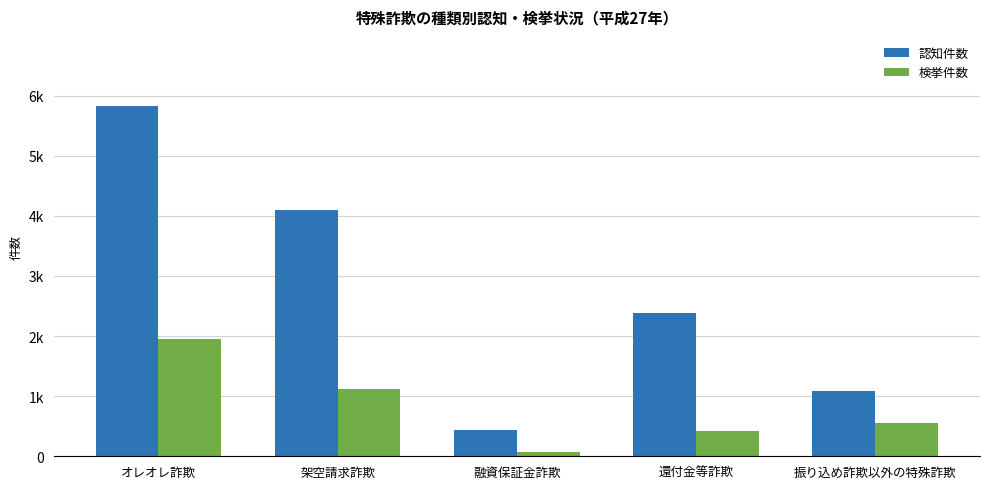

What is the label of the 3rd bar from the left?

融資保証金詐欺